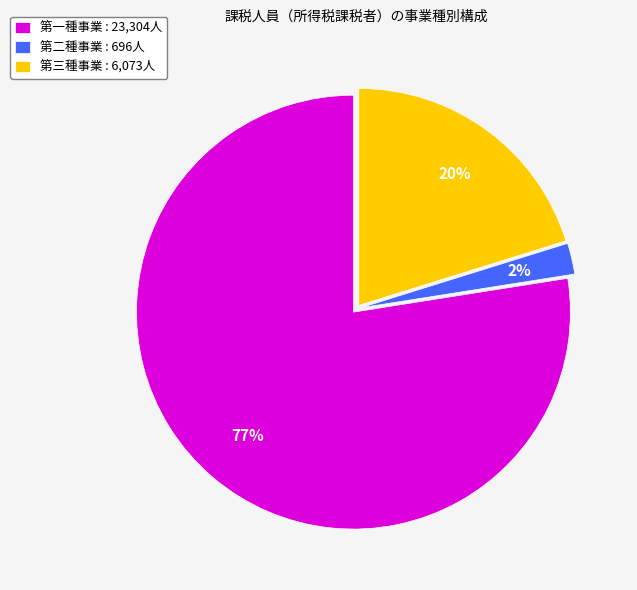

Which has a higher value, 第二種事業 : 696人 or 第一種事業 : 23,304人?

第一種事業 : 23,304人